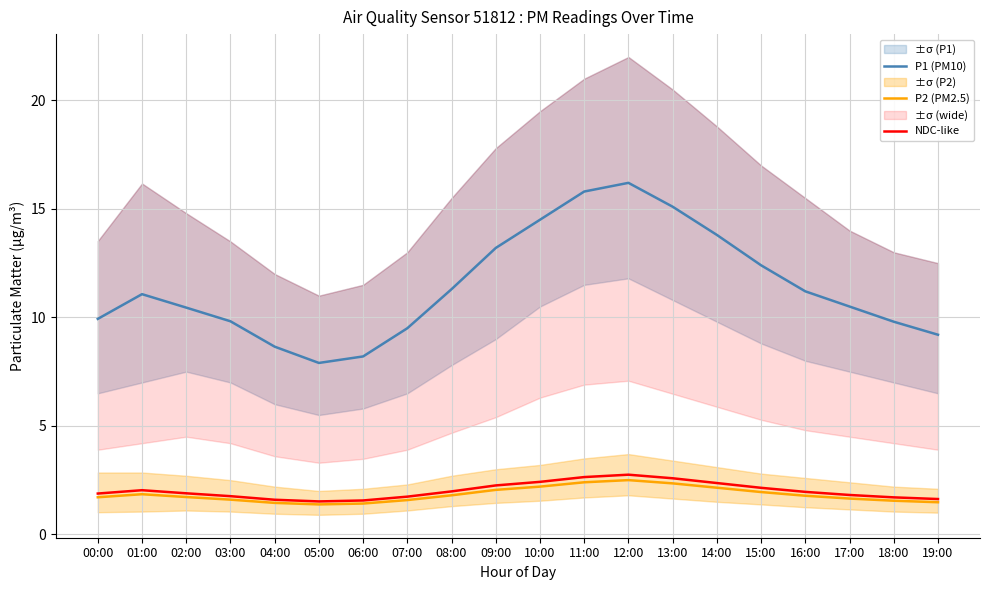

True or false: P2 (PM2.5) has a value of 1.7 at 00:00.

True